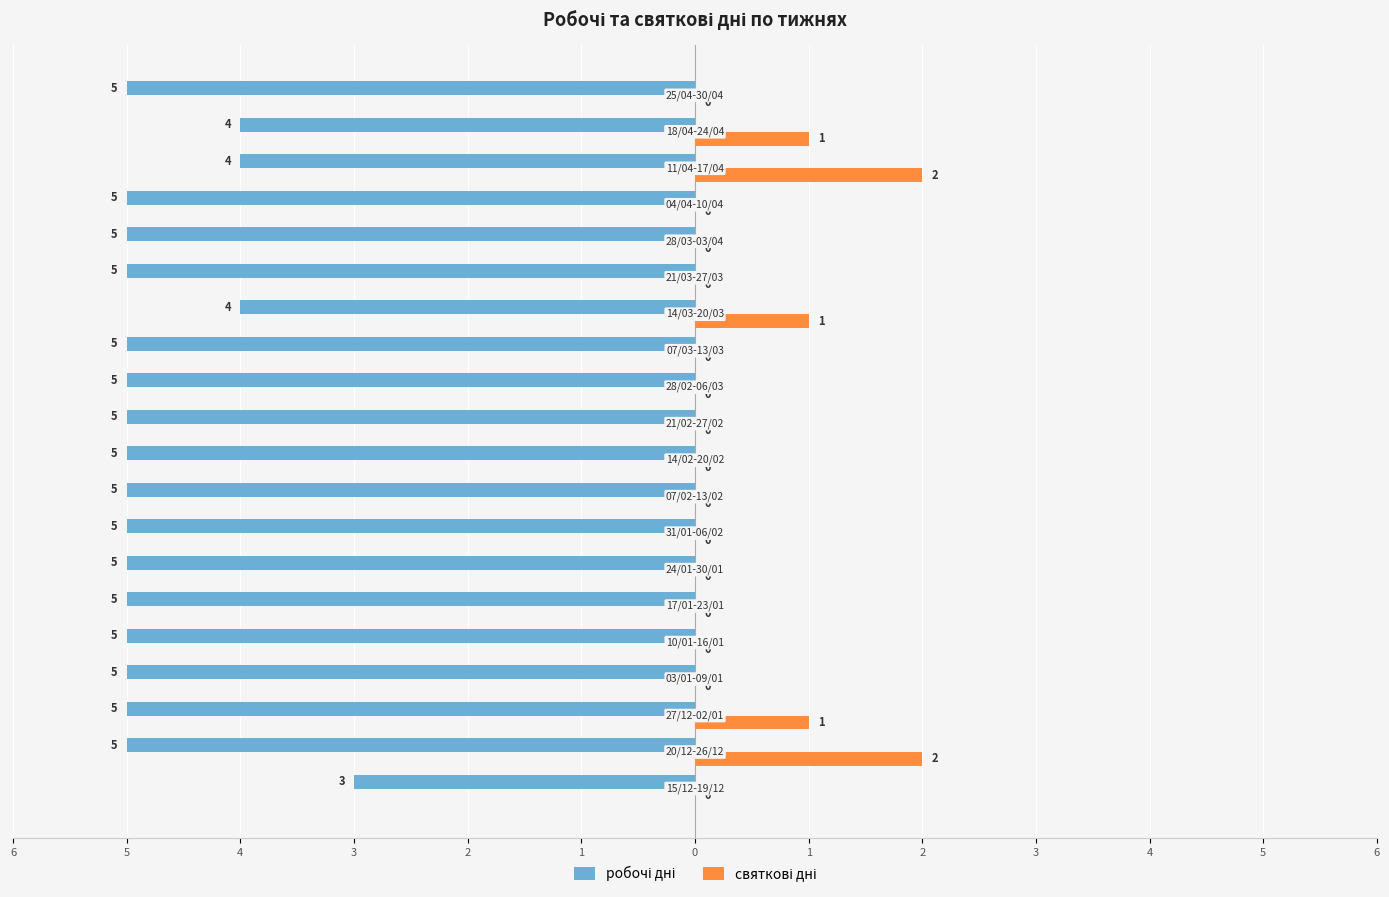

Are the bars horizontal?

Yes